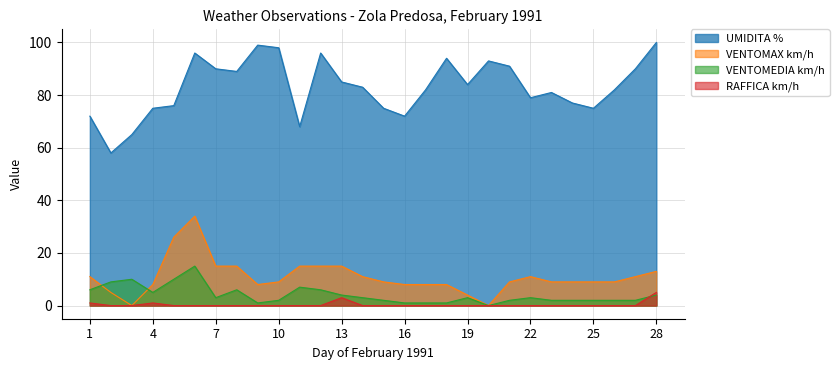

Is it true that VENTOMAX km/h equals 15 at 21?

False